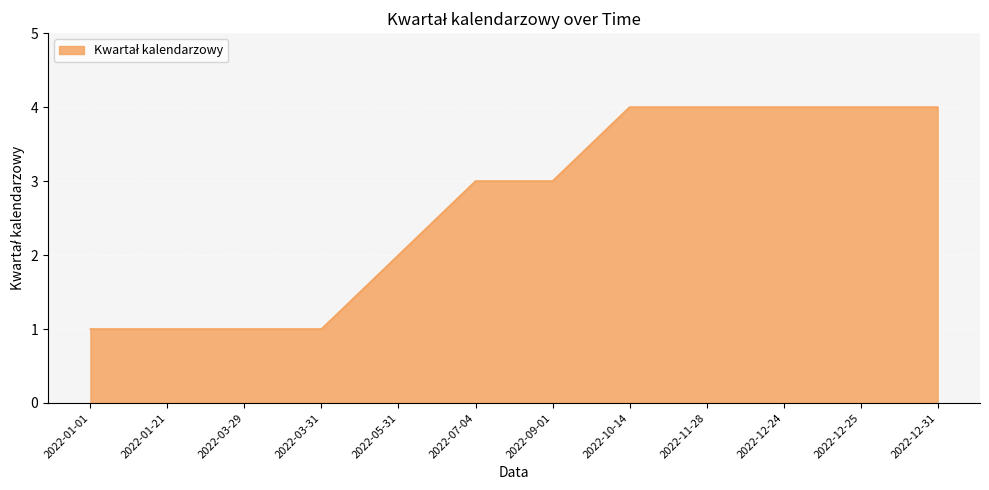

Reading left to right, what are all the values shown in this chart?

2022-01-01=1	2022-01-21=1	2022-03-29=1	2022-03-31=1	2022-05-31=2	2022-07-04=3	2022-09-01=3	2022-10-14=4	2022-11-28=4	2022-12-24=4	2022-12-25=4	2022-12-31=4